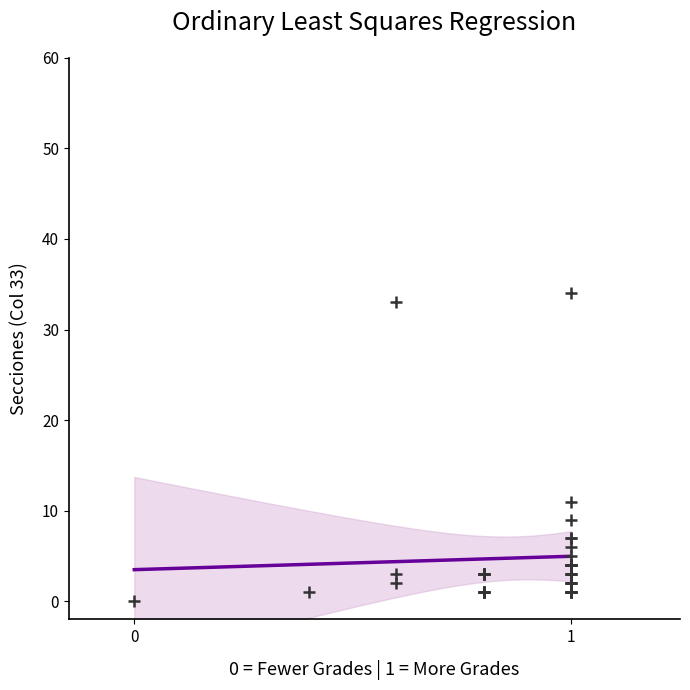

What Y value in the scatter plot is closest to 17?

11